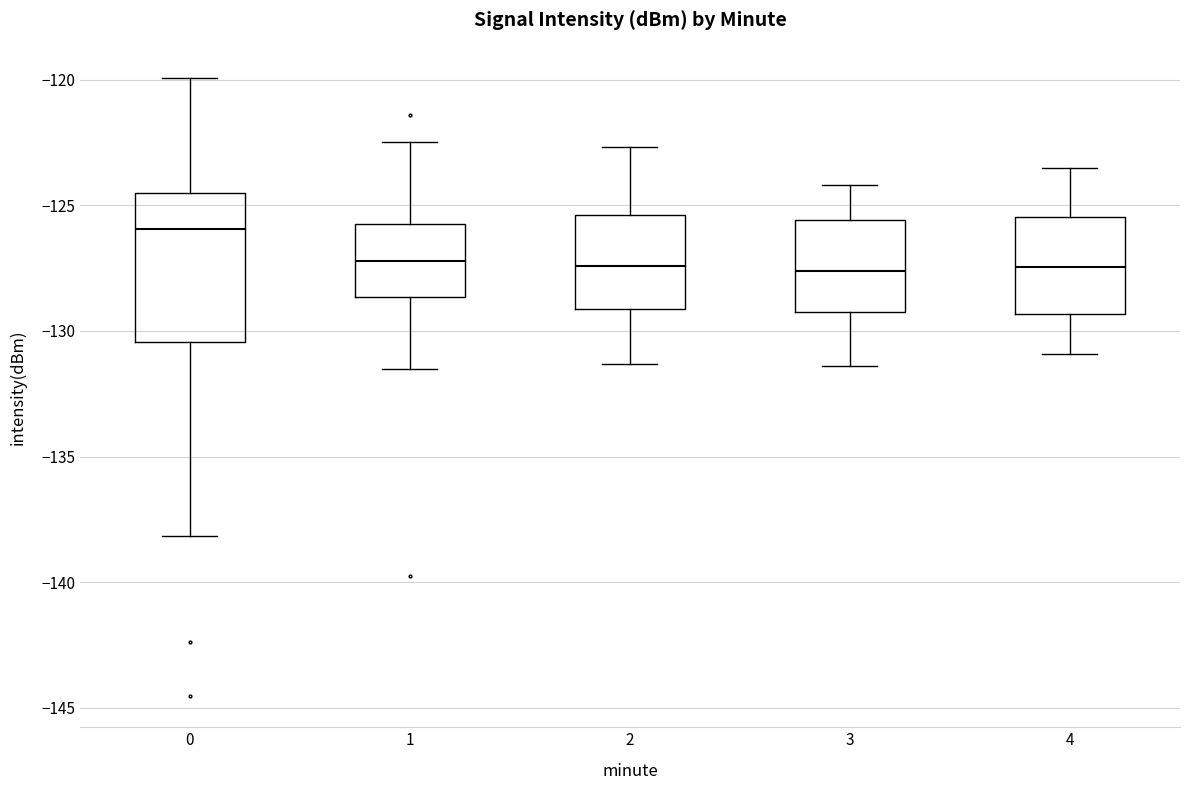

Where does the lower whisker of the box at x = 4 end on the y-axis? The values are not printed on the chart, so give them approximately, as read against the axis.

-131.0